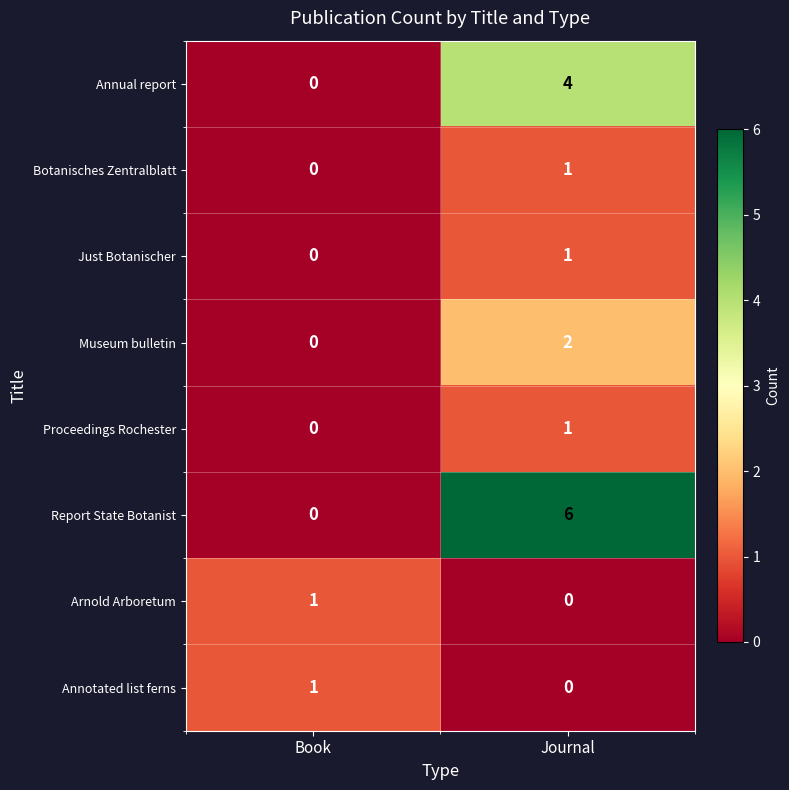

How many series are shown in this chart?

8